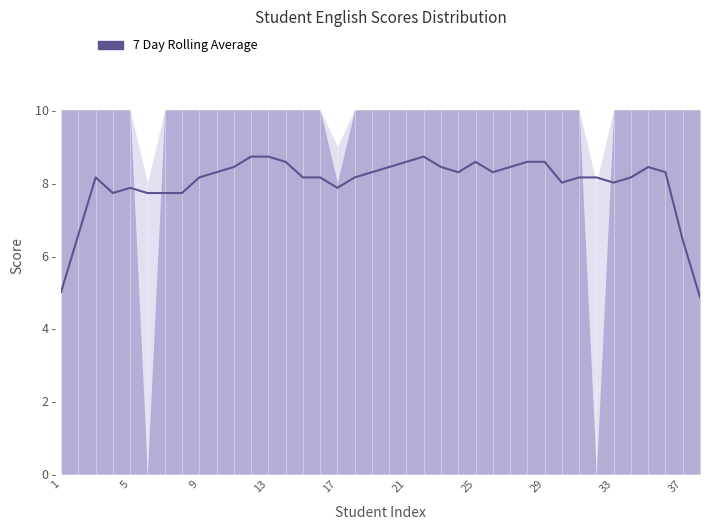

How many distinct data groups are displayed?

1